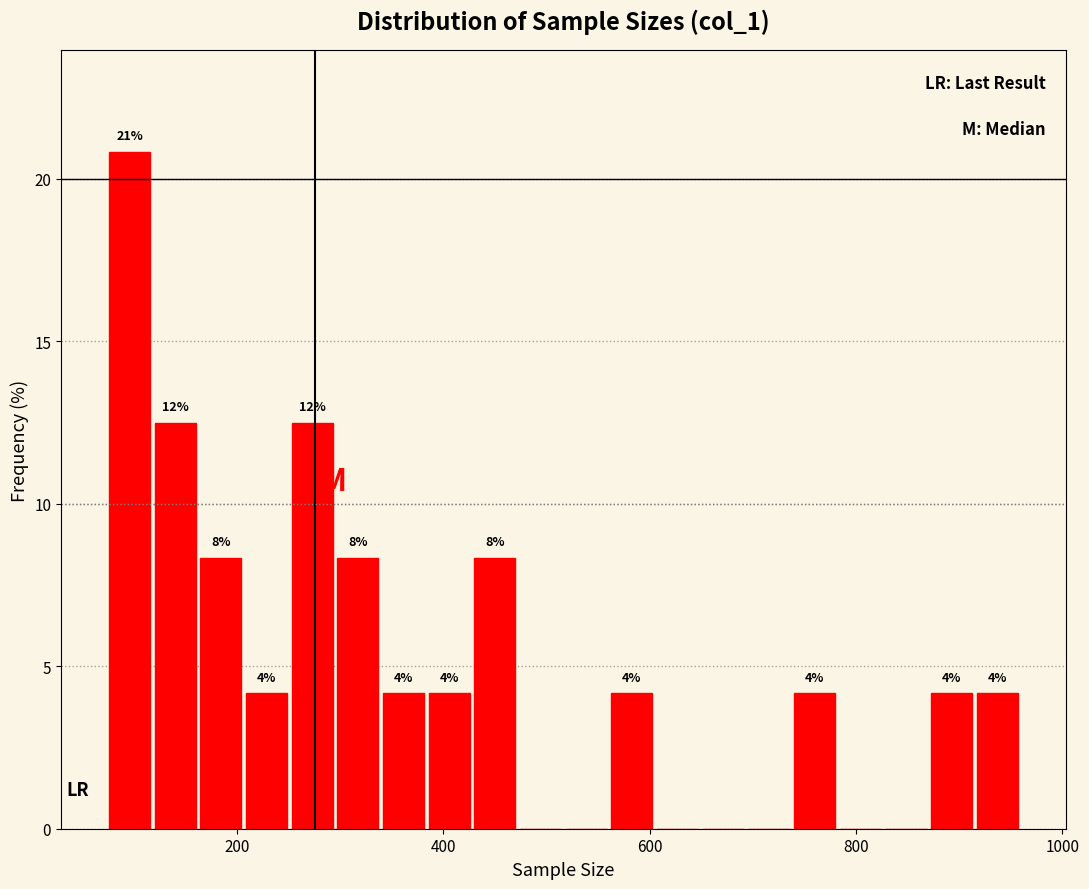

Read against the x-axis, roughly where is the centre of the tallest bar?

100